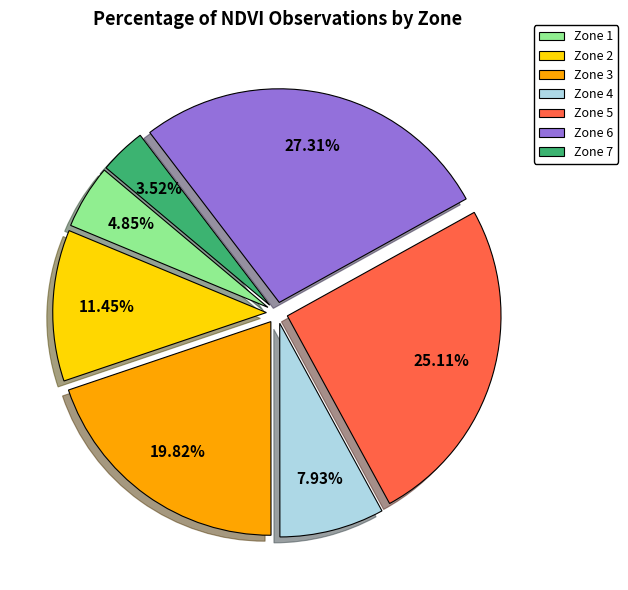

Combined, what portion of the pie is Zone 7 and Zone 5?

28.6%